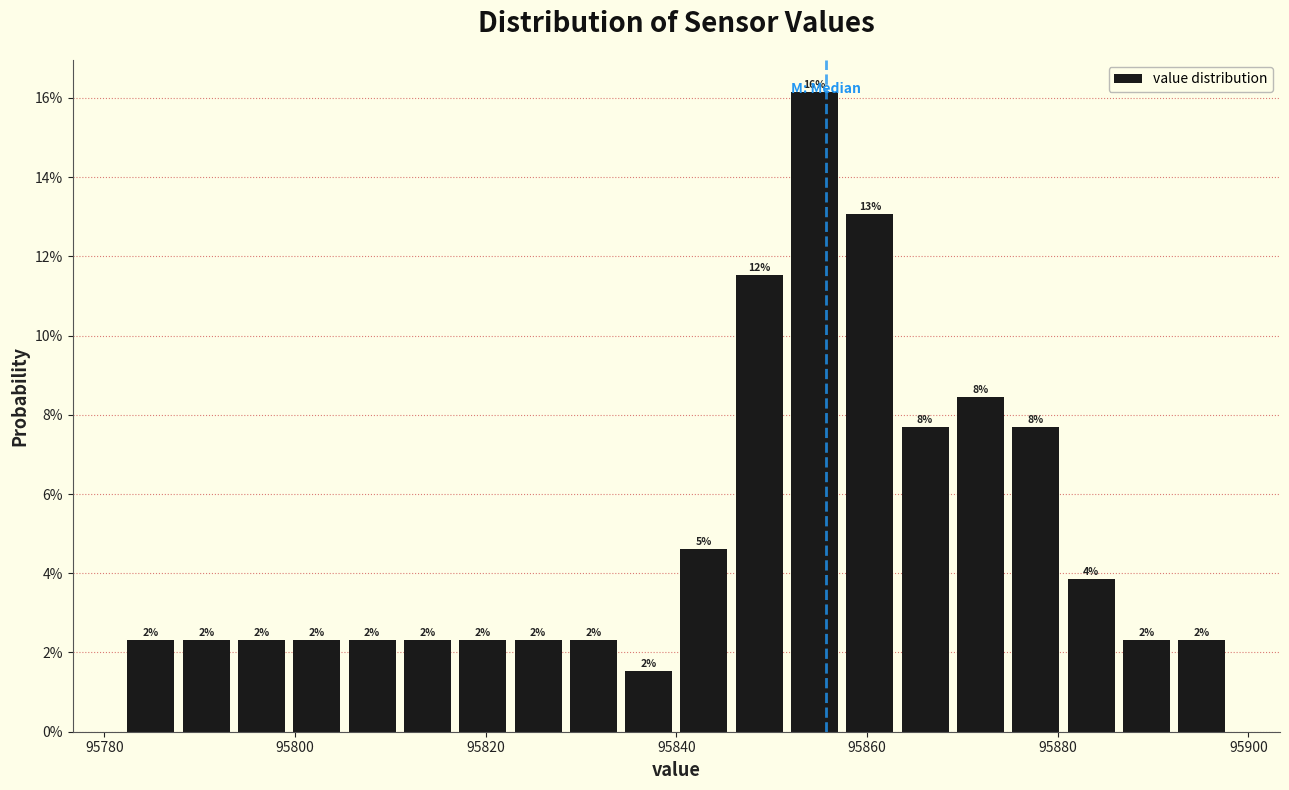

Read against the x-axis, roughly where is the centre of the tallest bar?

95854